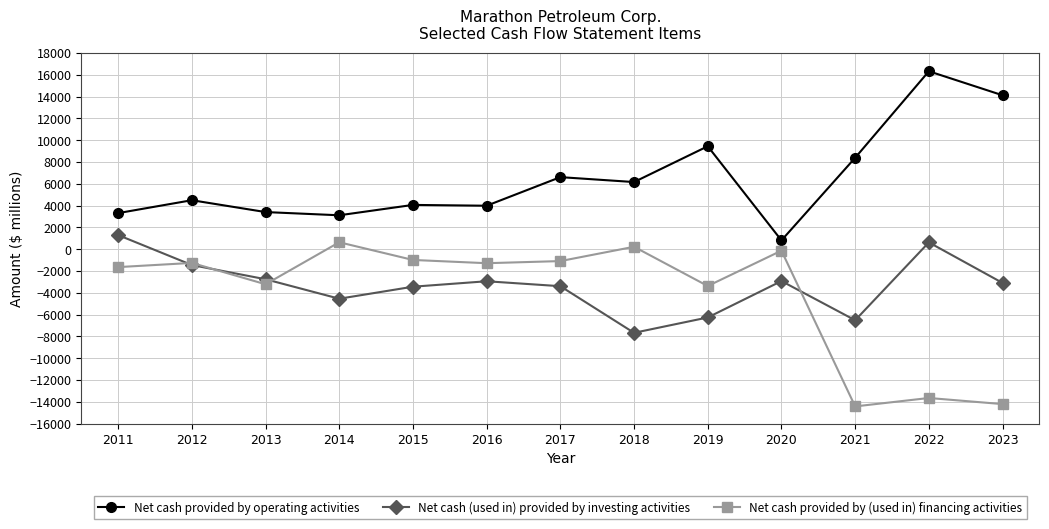

Read the Net cash (used in) provided by investing activities value at 2023, to the nearest 50.

-3100